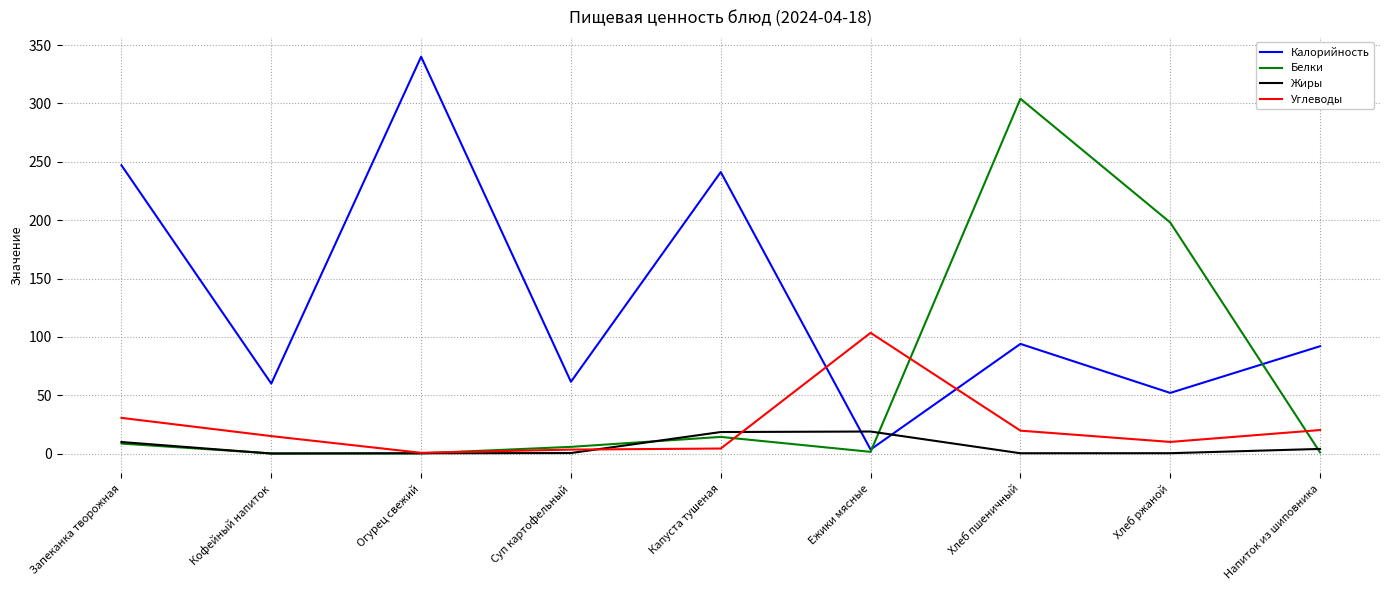

What are all the series names shown in the legend?

Калорийность, Белки, Жиры, Углеводы